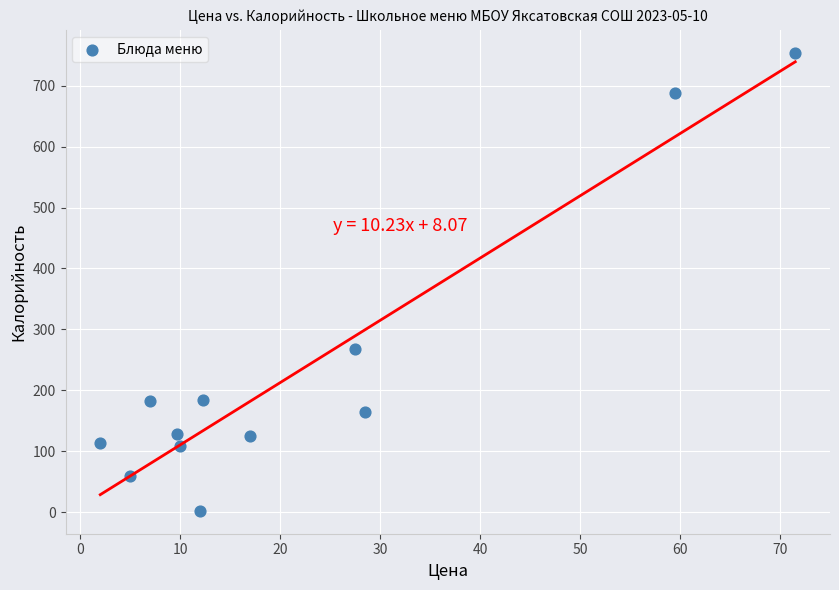

What is the range of X values (max minus min)?

69.5